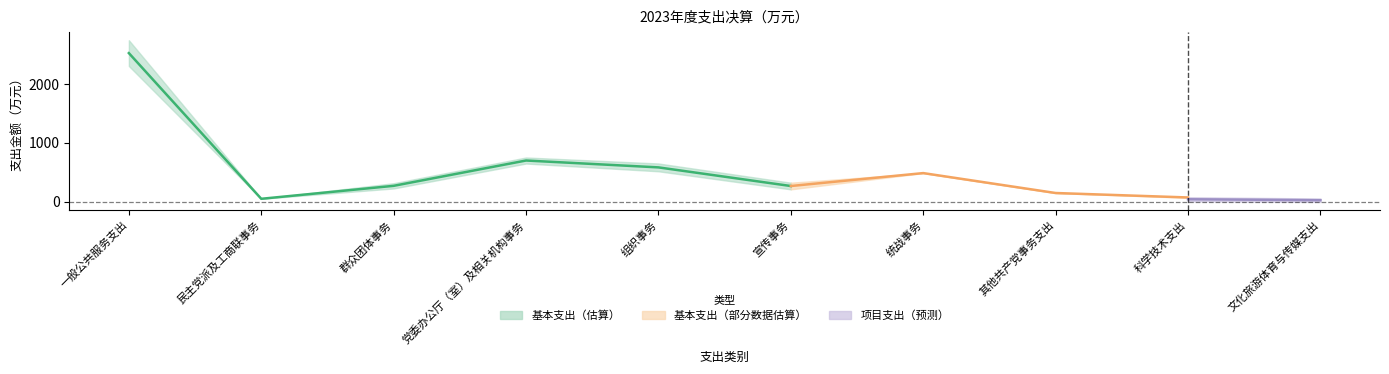

At which label is 基本支出 closest to 1179?

党委办公厅（室）及相关机构事务